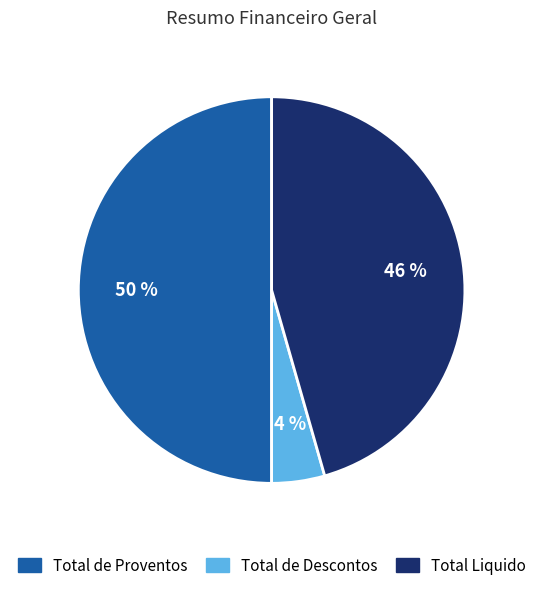

Is the sum of Total Liquido and Total de Proventos greater than half?

Yes